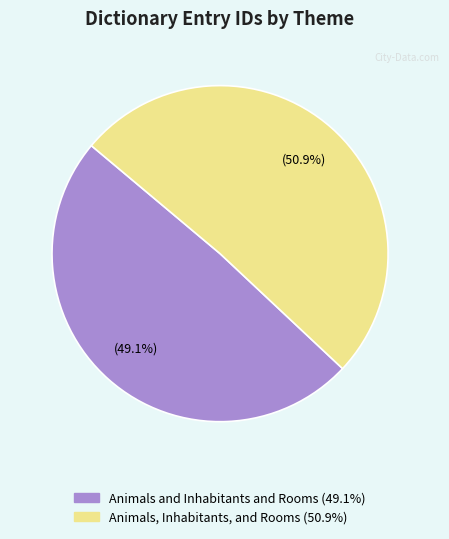

To the nearest percent, what is the combined percentage of Animals, Inhabitants, and Rooms and Animals and Inhabitants and Rooms?

100%